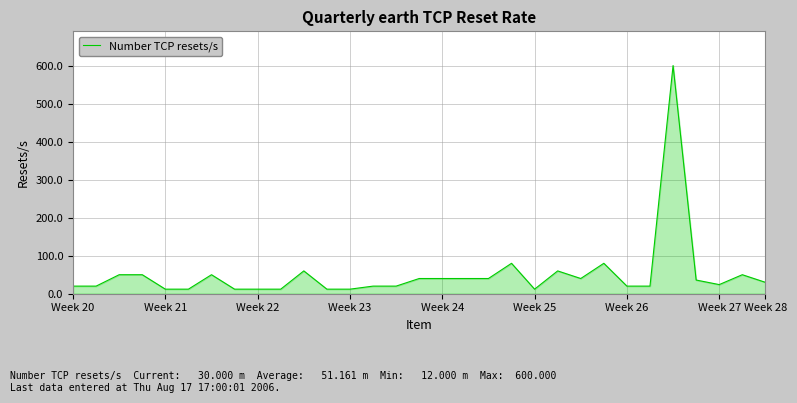

What is the difference between the maximum and minimum values?

588